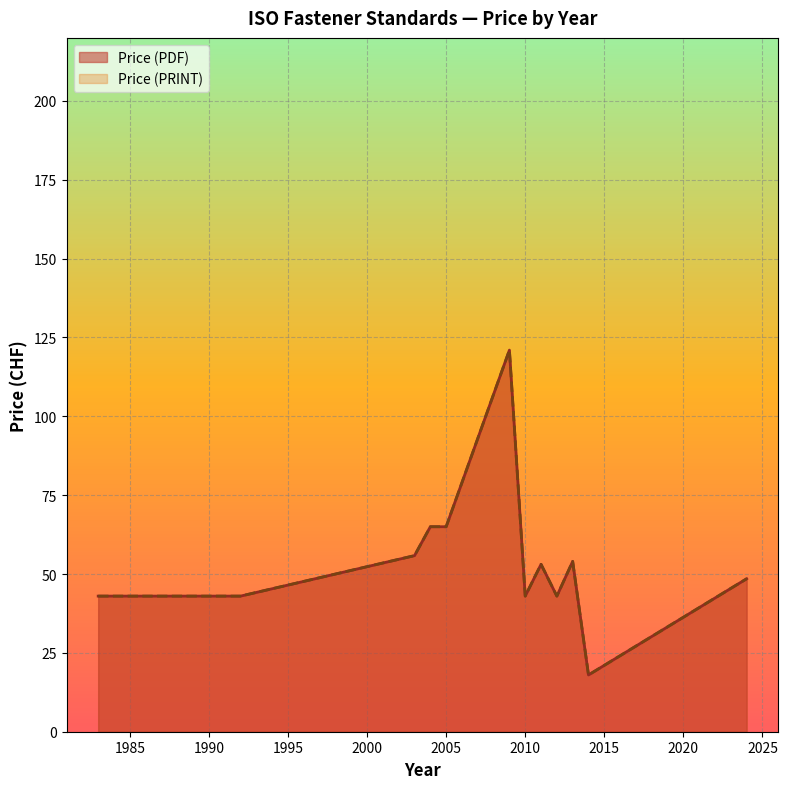

What is the approximate value of Price (PRINT) at 2011, to the nearest 5?

45